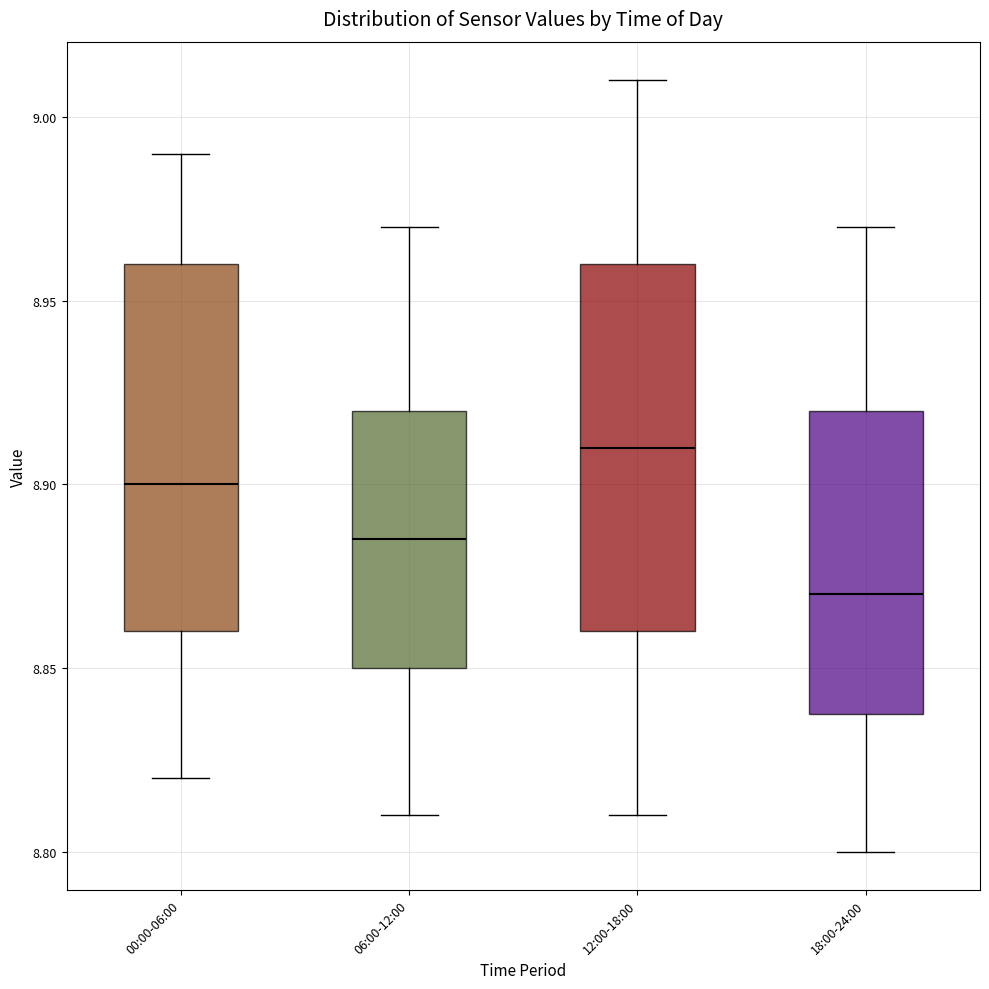

Reading left to right, read every box against the y-axis: the position of its median line, the range the box covers, and the ends of its whiskers. The values are not printed on the chart, so give them approximately, as read against the axis.

00:00-06:00: median 8.900, box 8.860 to 8.960, whiskers 8.820 to 8.990
06:00-12:00: median 8.885, box 8.850 to 8.920, whiskers 8.810 to 8.970
12:00-18:00: median 8.910, box 8.860 to 8.960, whiskers 8.810 to 9.010
18:00-24:00: median 8.870, box 8.840 to 8.920, whiskers 8.800 to 8.970